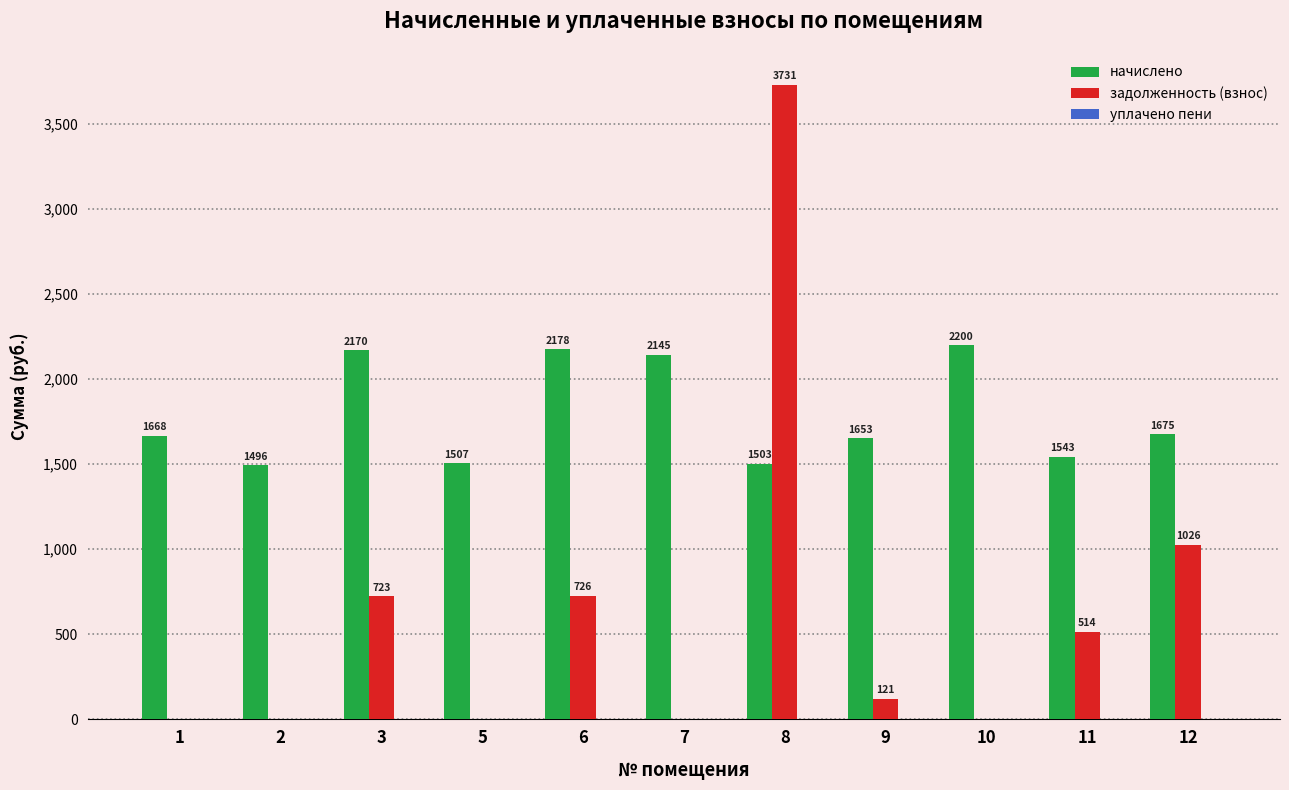

At which category is the sum across all series the highest?

8